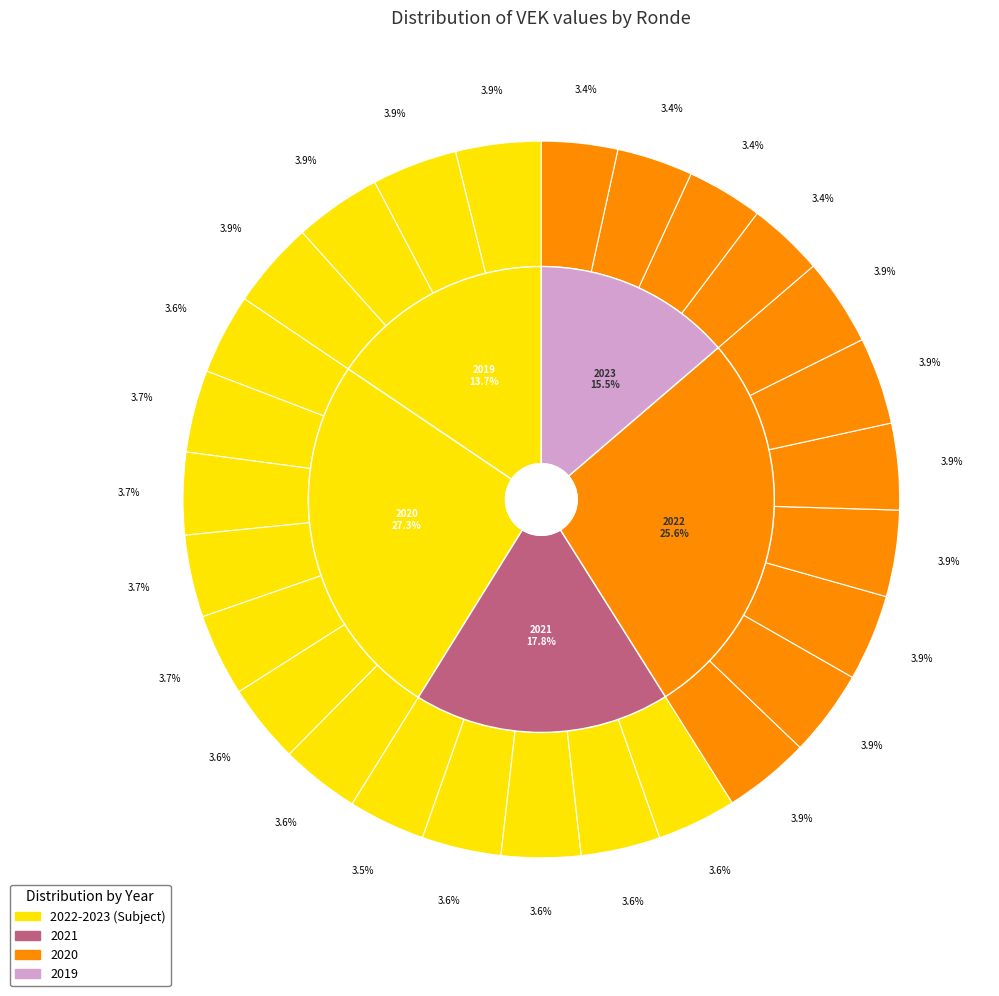

The 2023 1ste aanpassing goedgekeurd slice represents 1% of the pie. True or false?

False